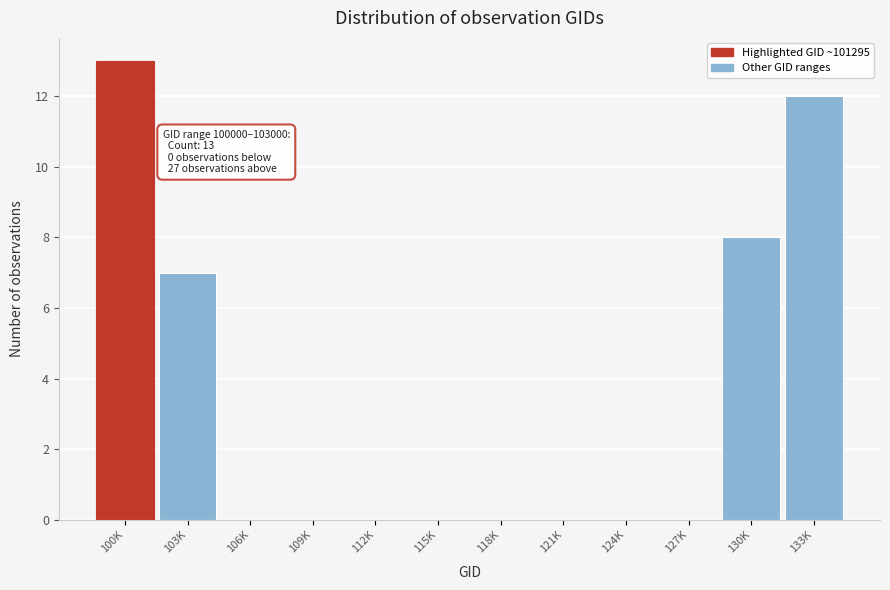

Reading left to right, extract all data points from this chart.

100K=13	103K=7	106K=0	109K=0	112K=0	115K=0	118K=0	121K=0	124K=0	127K=0	130K=8	133K=12